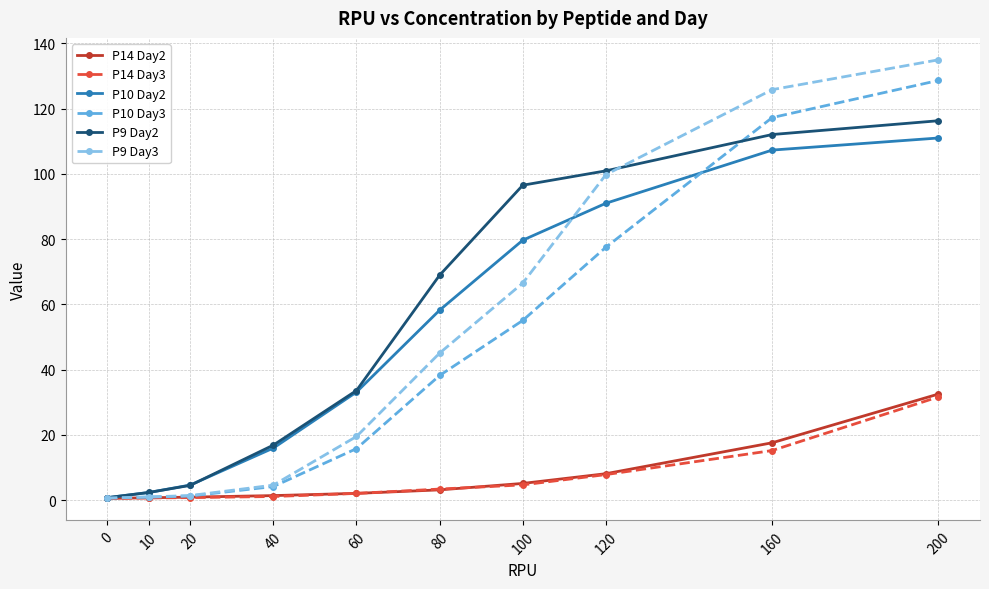

Read the P10 Day2 value at 200.

111.0